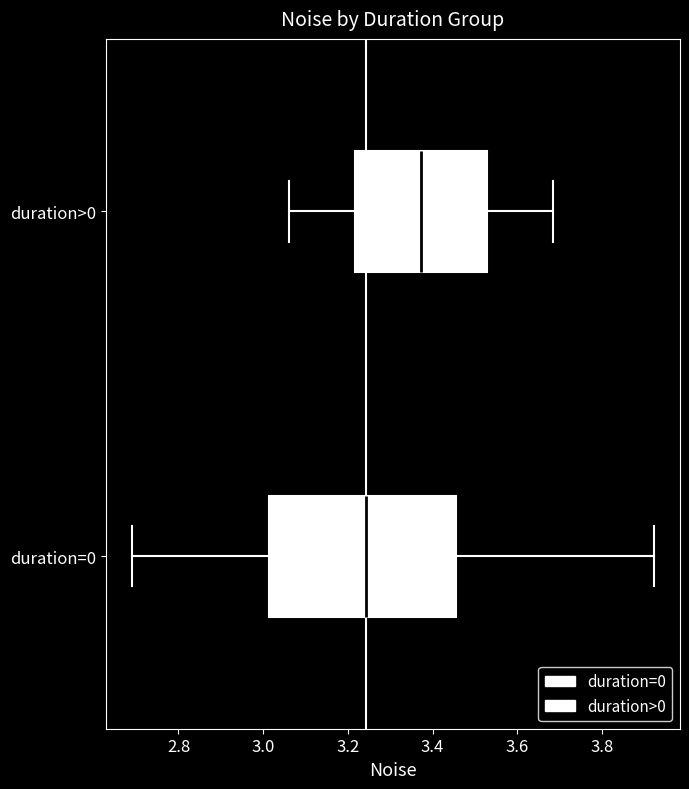

Comparing the boxes themselves (not the whiskers), which one is the widest?

duration=0